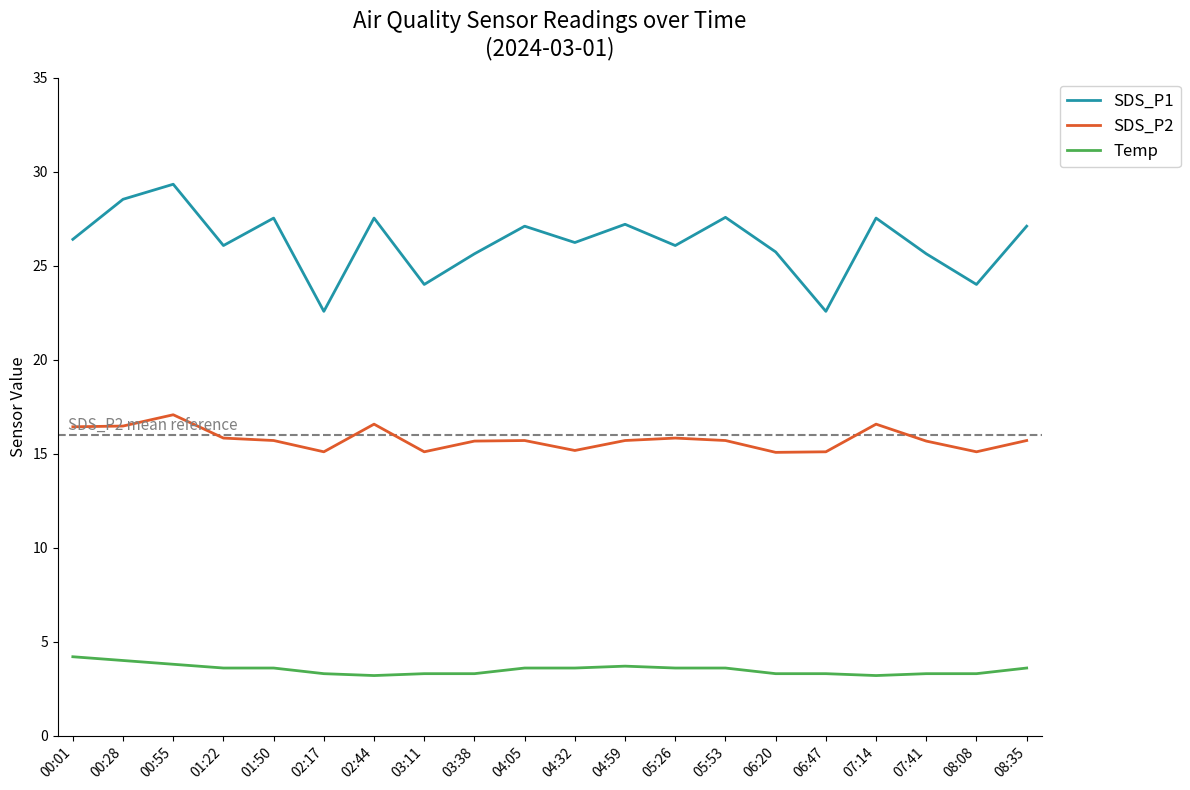

Is the value of SDS_P1 at 06:20 greater than the value of SDS_P2 at 02:44?

Yes